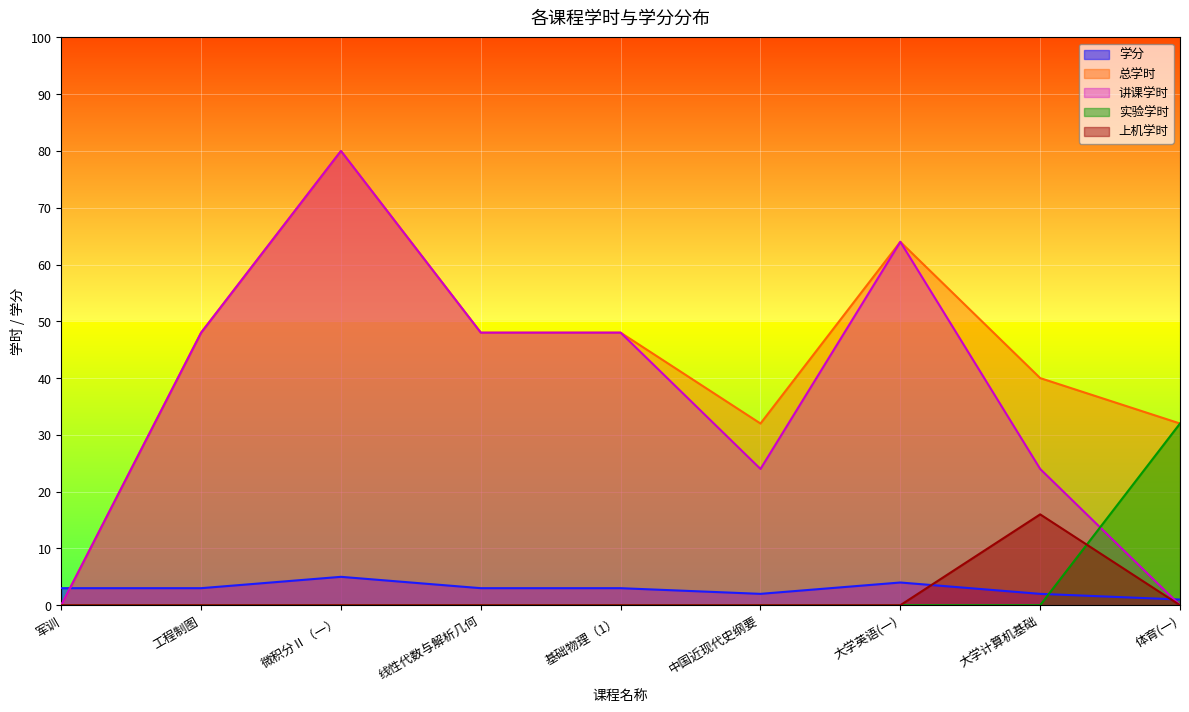

How many intersections are there between 实验学时 and 上机学时?

1